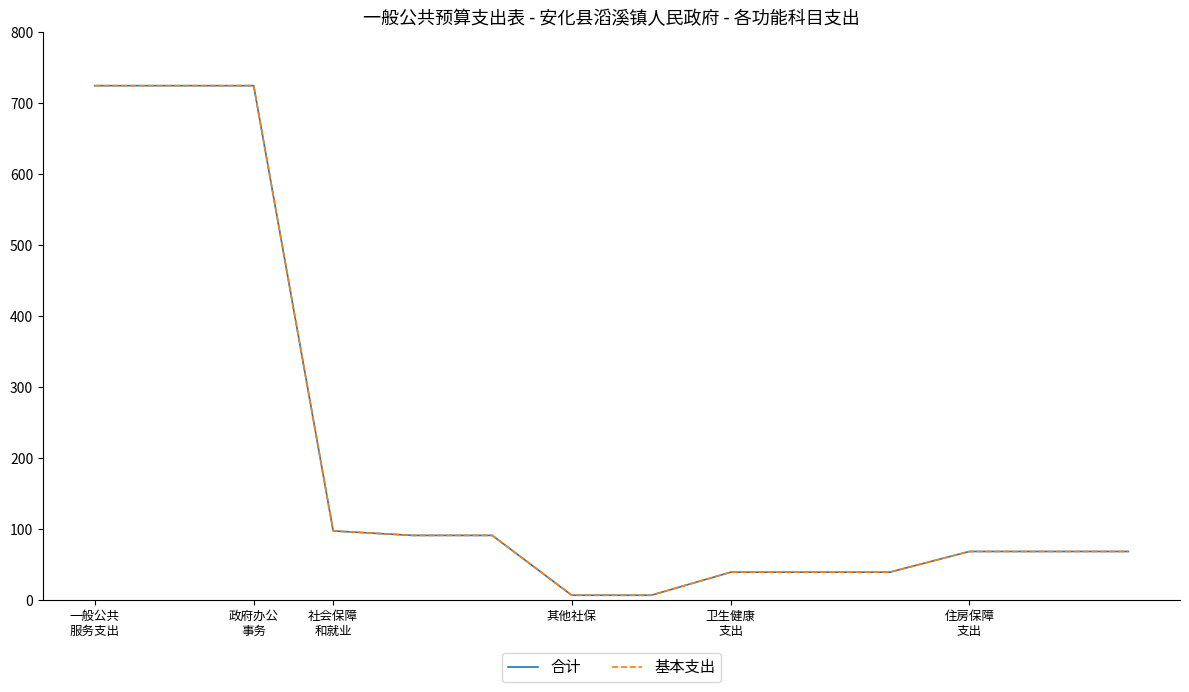

Which series has the largest total across all categories?

合计